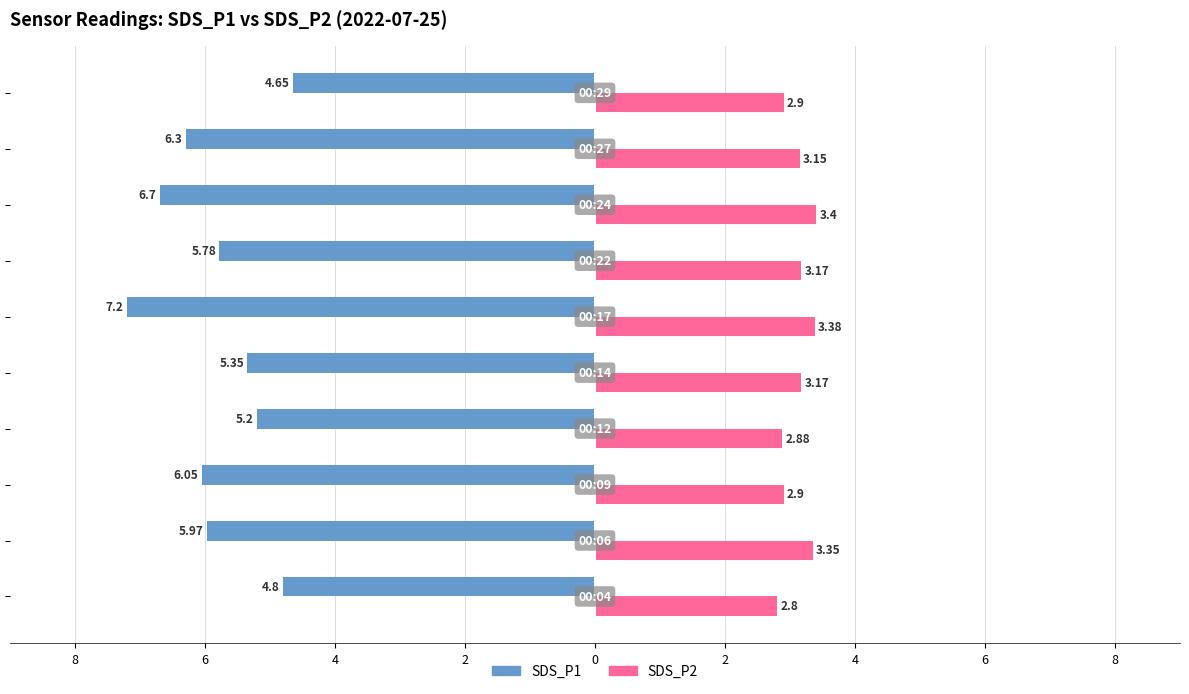

What are all the series names shown in the legend?

SDS_P1, SDS_P2